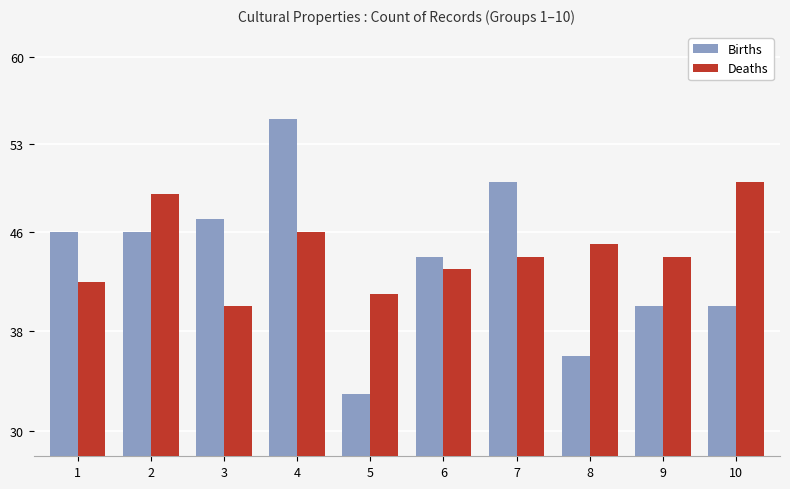

At which label does Deaths first exceed 44?

2